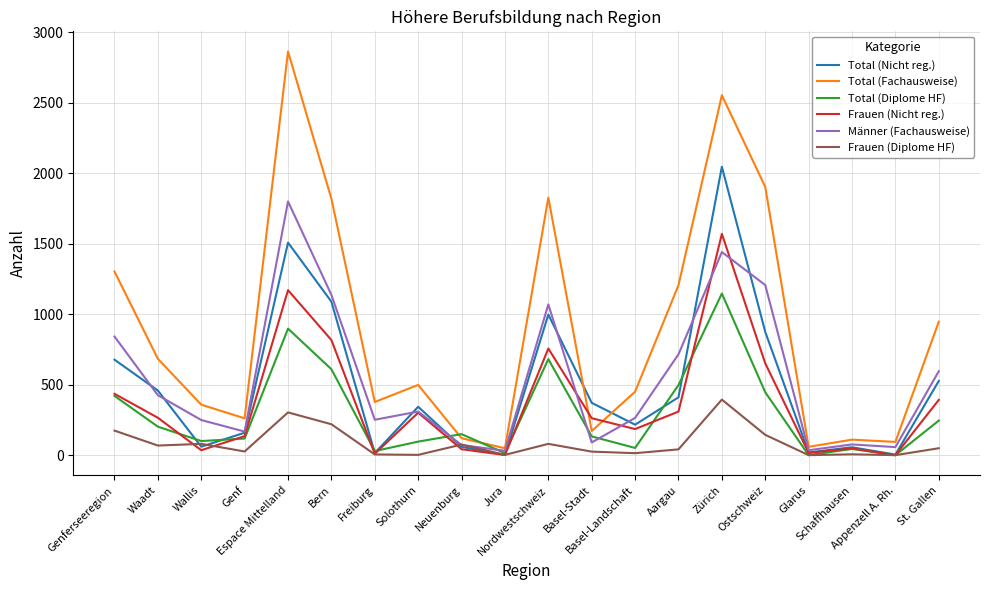

What are all the series names shown in the legend?

Total (Nicht reg.), Total (Fachausweise), Total (Diplome HF), Frauen (Nicht reg.), Männer (Fachausweise), Frauen (Diplome HF)